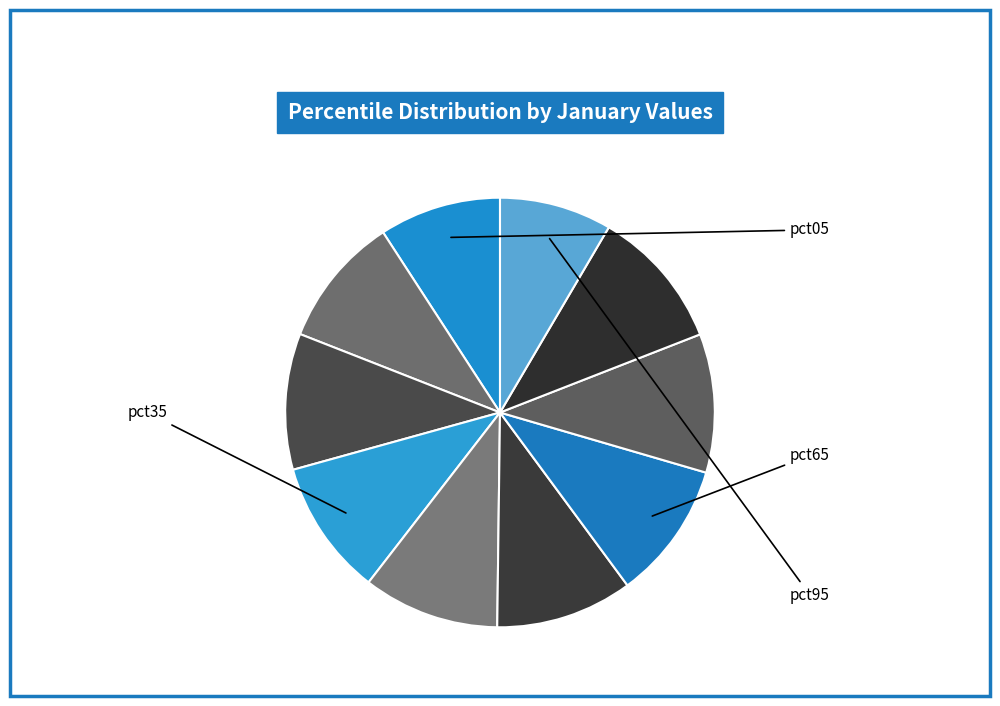

How many segments does this pie chart have?

10